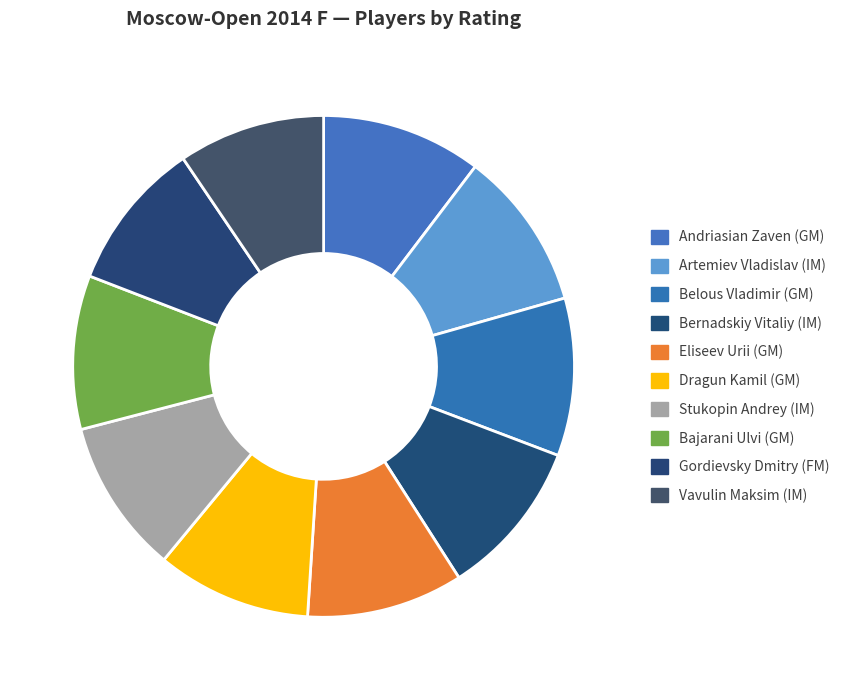

True or false: Bajarani Ulvi (GM) accounts for 10% of the total.

True